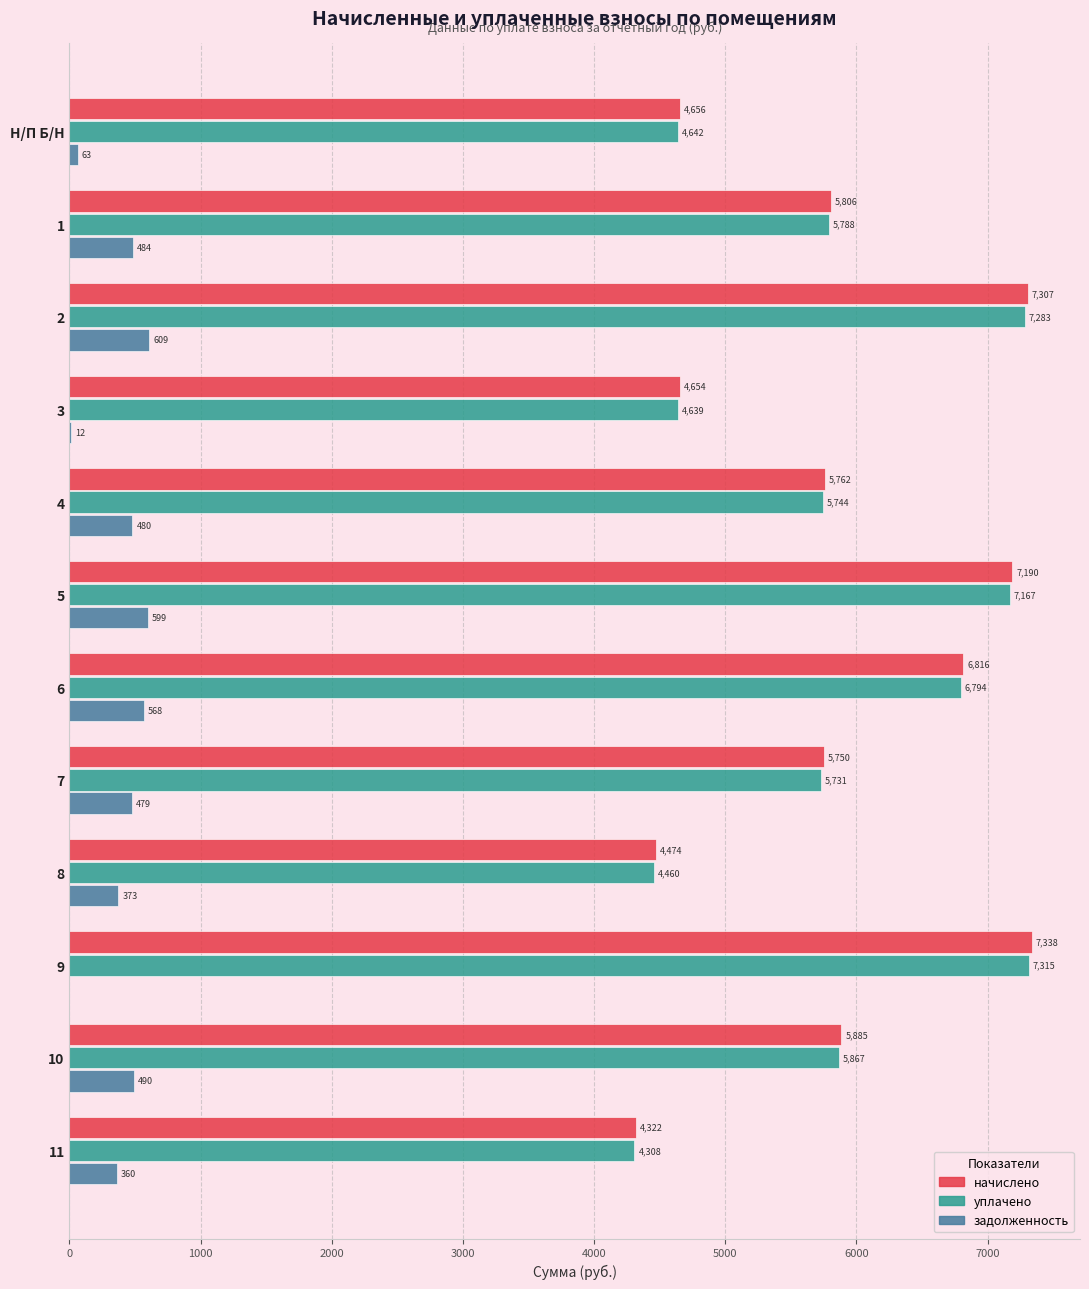

What is the approximate value of начислено at 10?

5885.2